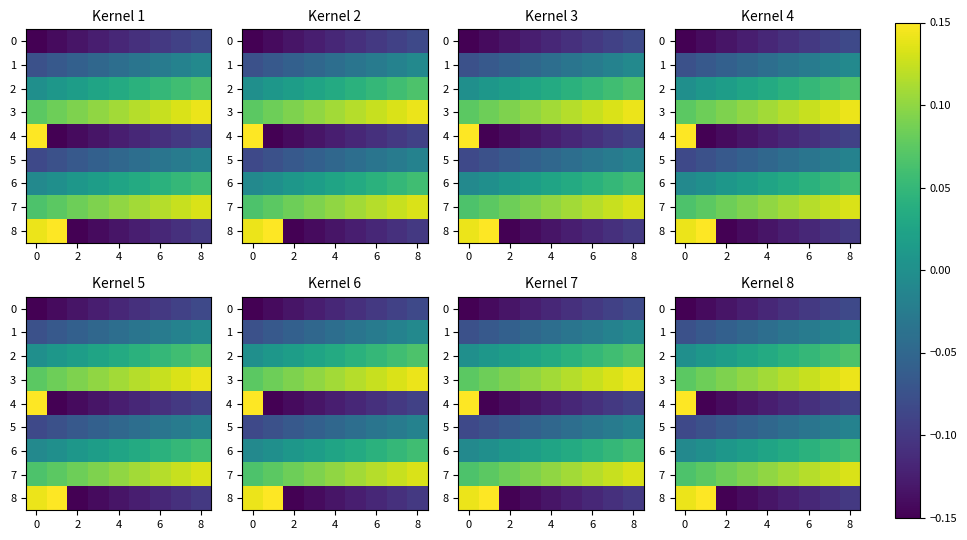

Which series has the widest spread of values?

4